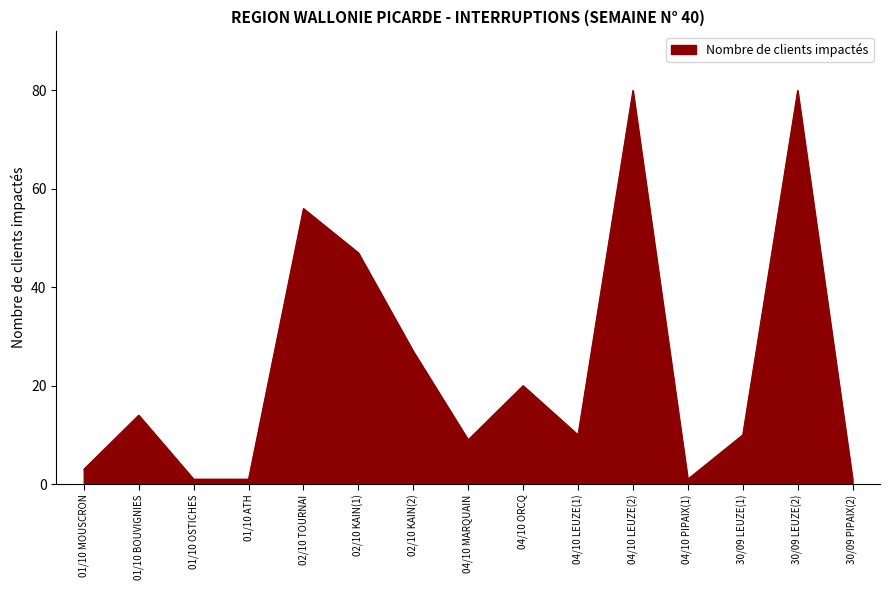

Approximately how many times larger is the value at 04/10 PIPAIX(1) compared to 30/09 PIPAIX(2)?

1.0